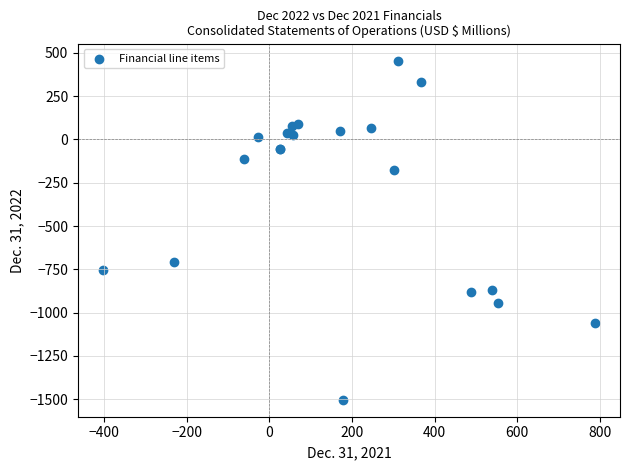

What Y value in the scatter plot is closest to -524?

-708.0